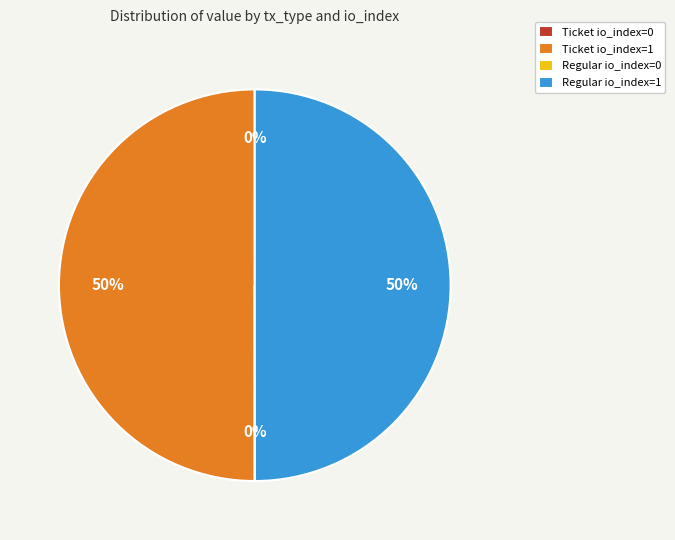

Is it true that Ticket io_index=1 is 50% of the pie?

True